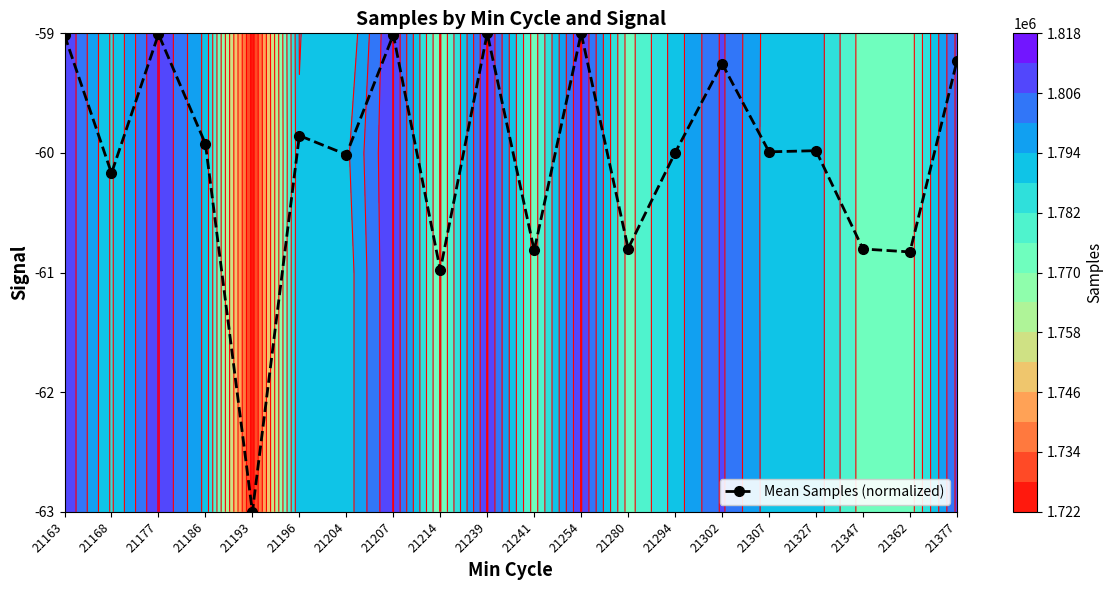

Rank the categories by value from lowest to highest.

21193, 21214, 21362, 21241, 21347, 21280, 21168, 21204, 21294, 21307, 21327, 21186, 21196, 21302, 21377, 21163, 21207, 21177, 21239, 21254